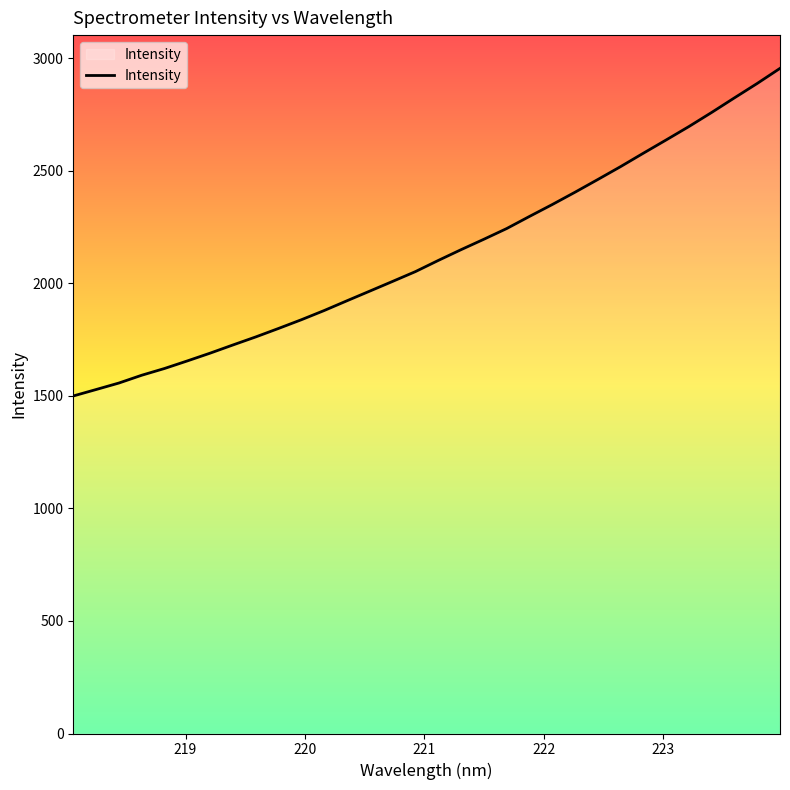

What is the minimum value shown in the chart?

1499.4